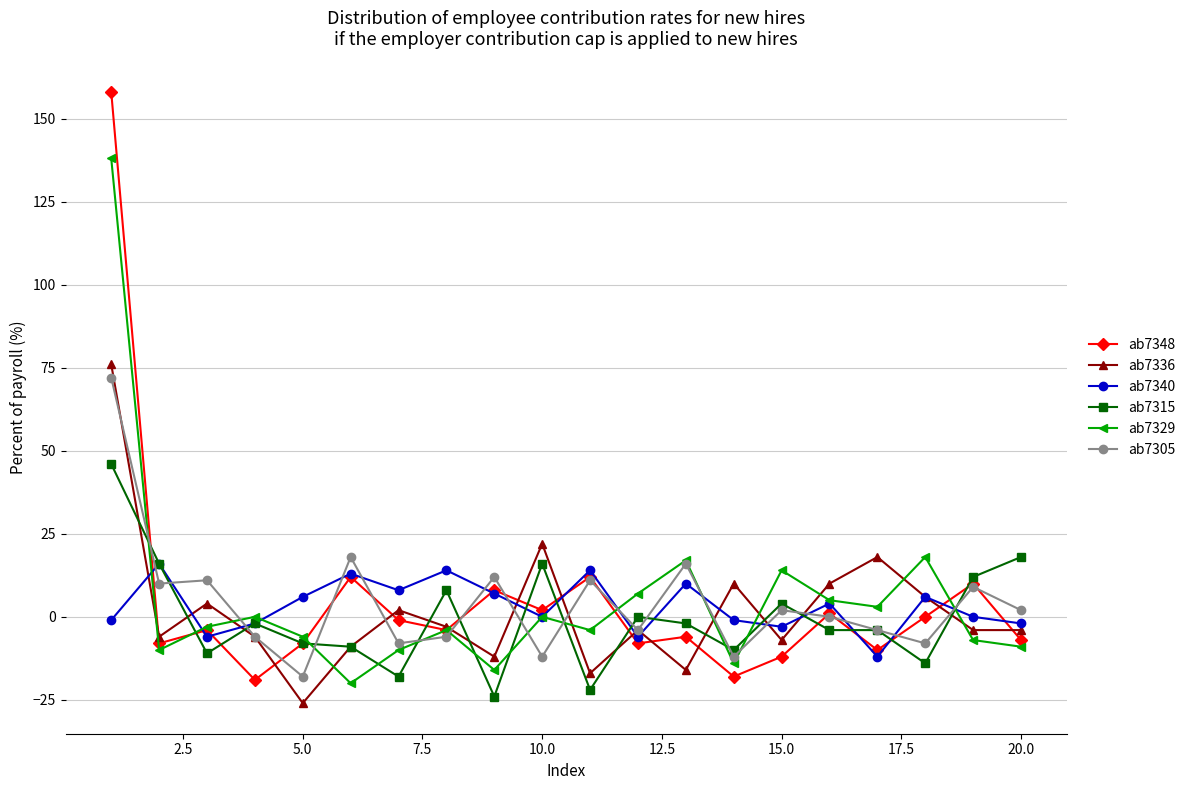

What is the sum of all ab7340 values?

65